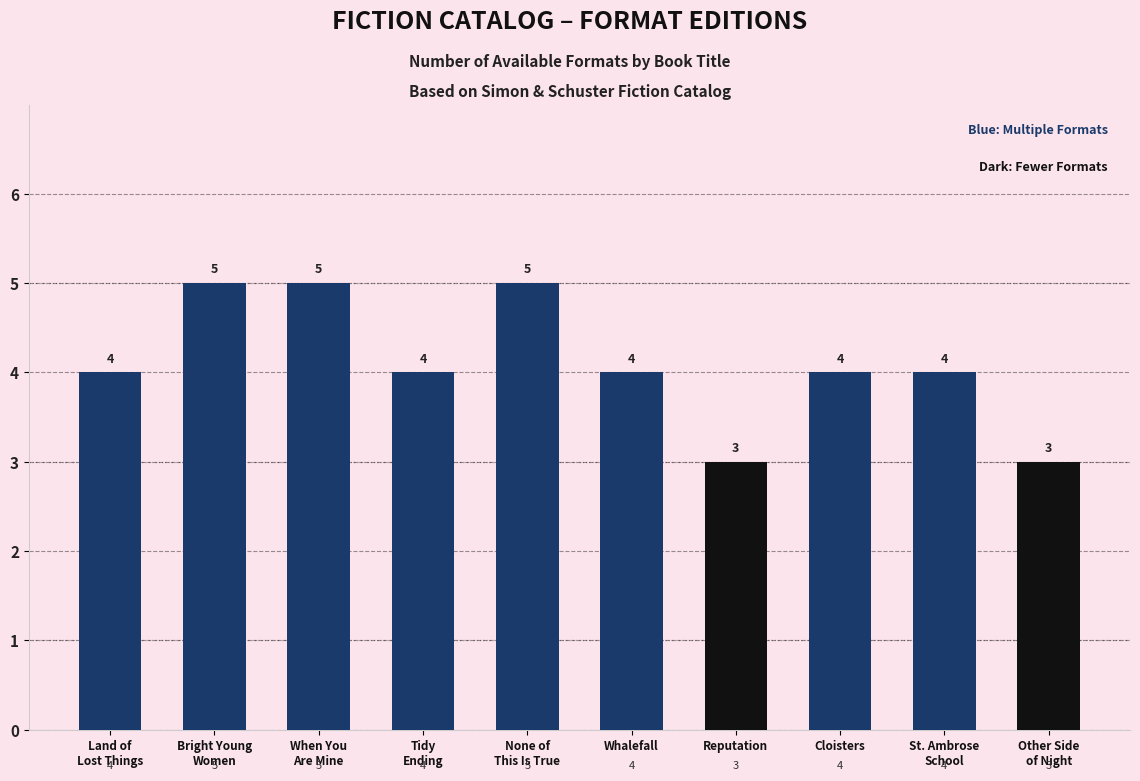

Reading left to right, extract all data points from this chart.

4	5	5	4	5	4	3	4	4	3